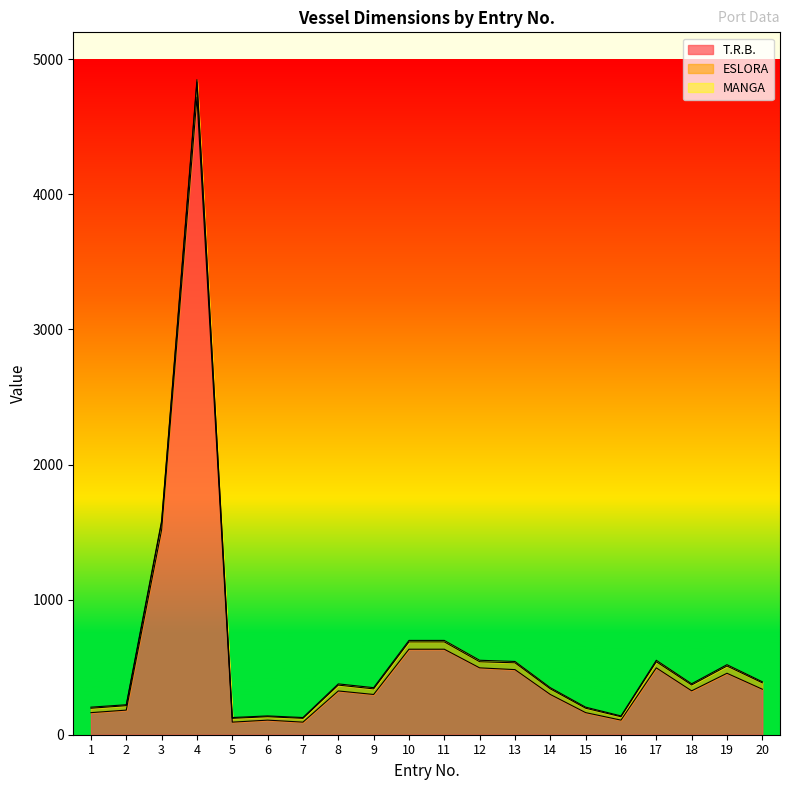

Where is MANGA nearest to the value 12?

10